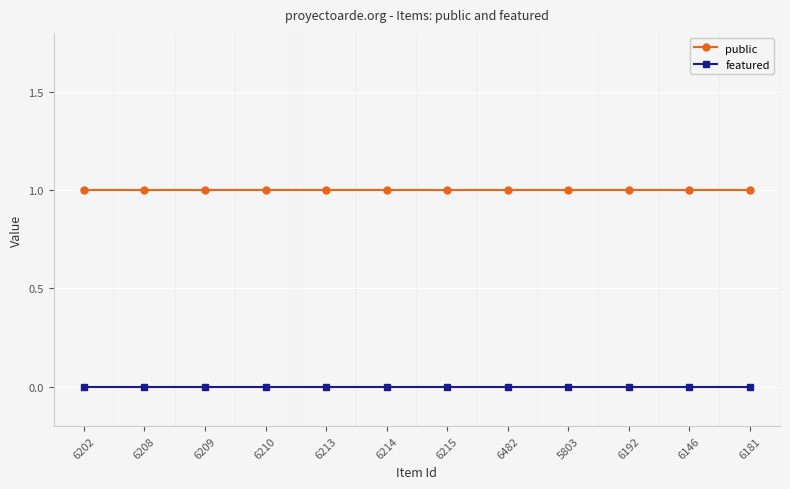

Reading left to right, list all the values displayed in this chart.

public: 1	1	1	1	1	1	1	1	1	1	1	1
featured: 0	0	0	0	0	0	0	0	0	0	0	0